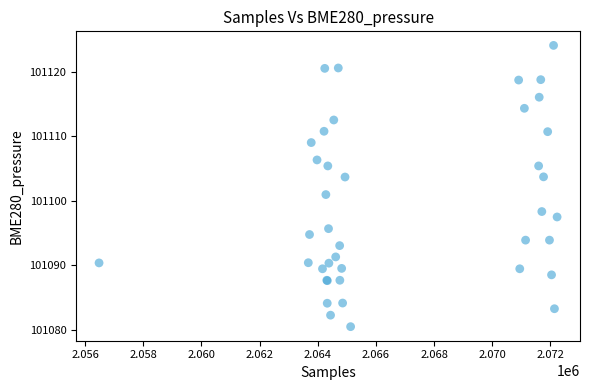

What Y value in the scatter plot is closest to 101102?

101101.0